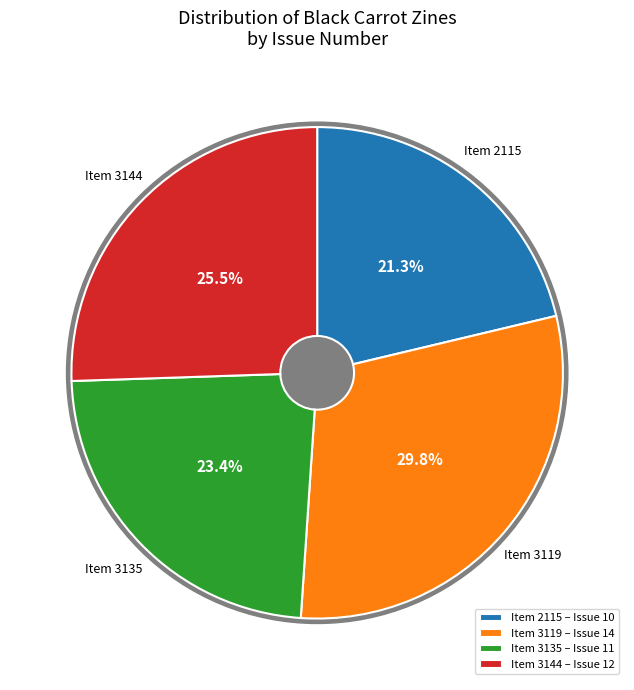

Count the number of slices in the pie.

4